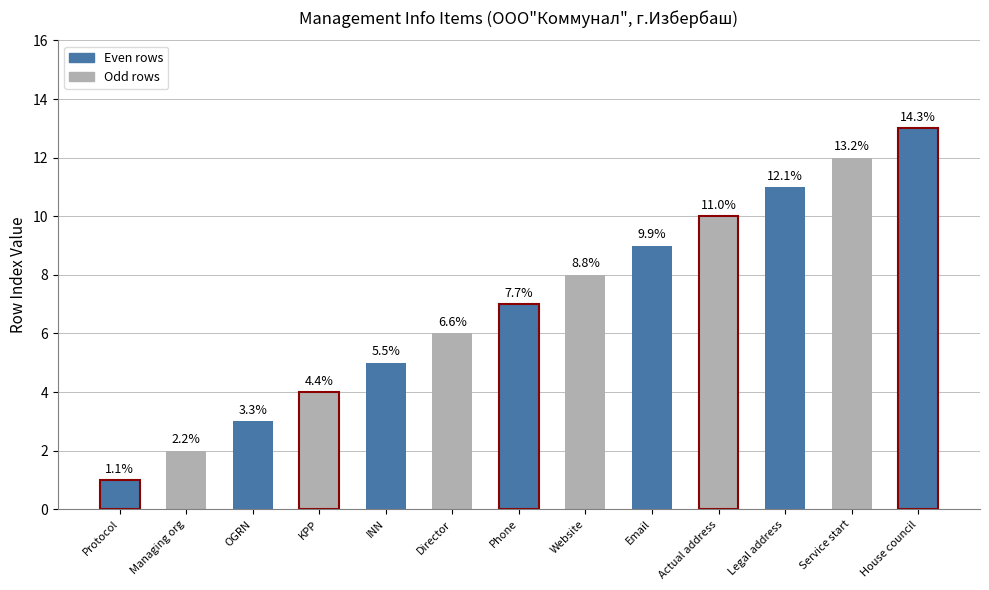

What is the sum of all values?

91